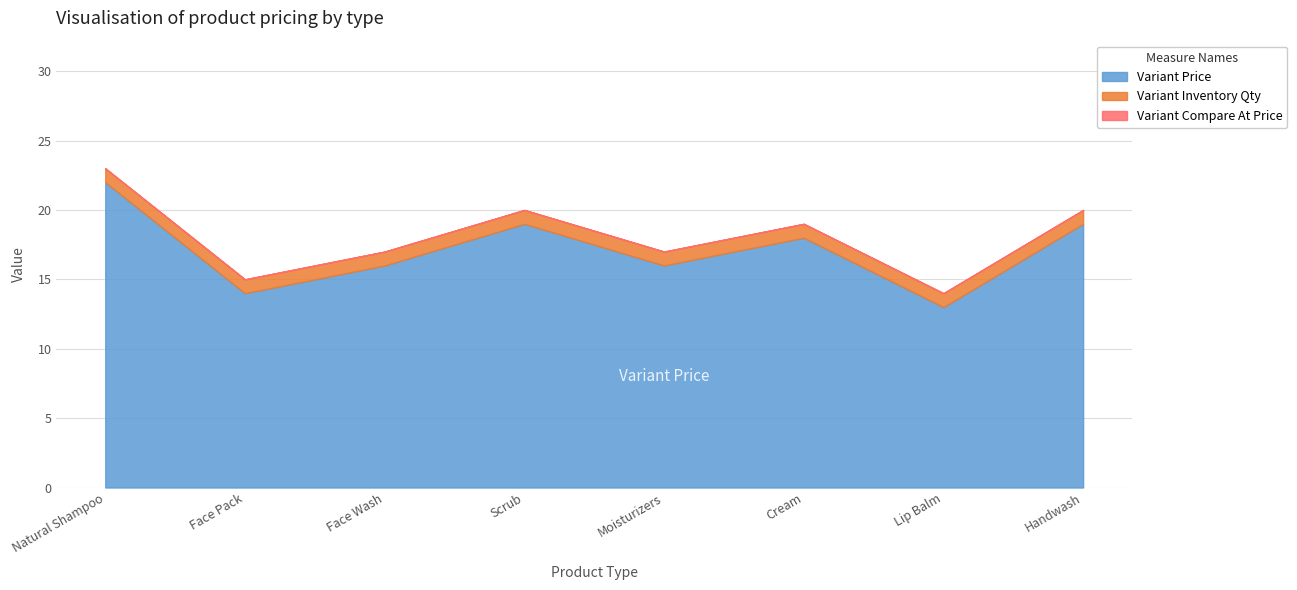

Reading left to right, what are all the values shown in this chart?

Variant Price: 22	14	16	19	16	18	13	19
Variant Inventory Qty: 1	1	1	1	1	1	1	1
Variant Compare At Price: 0	0	0	0	0	0	0	0